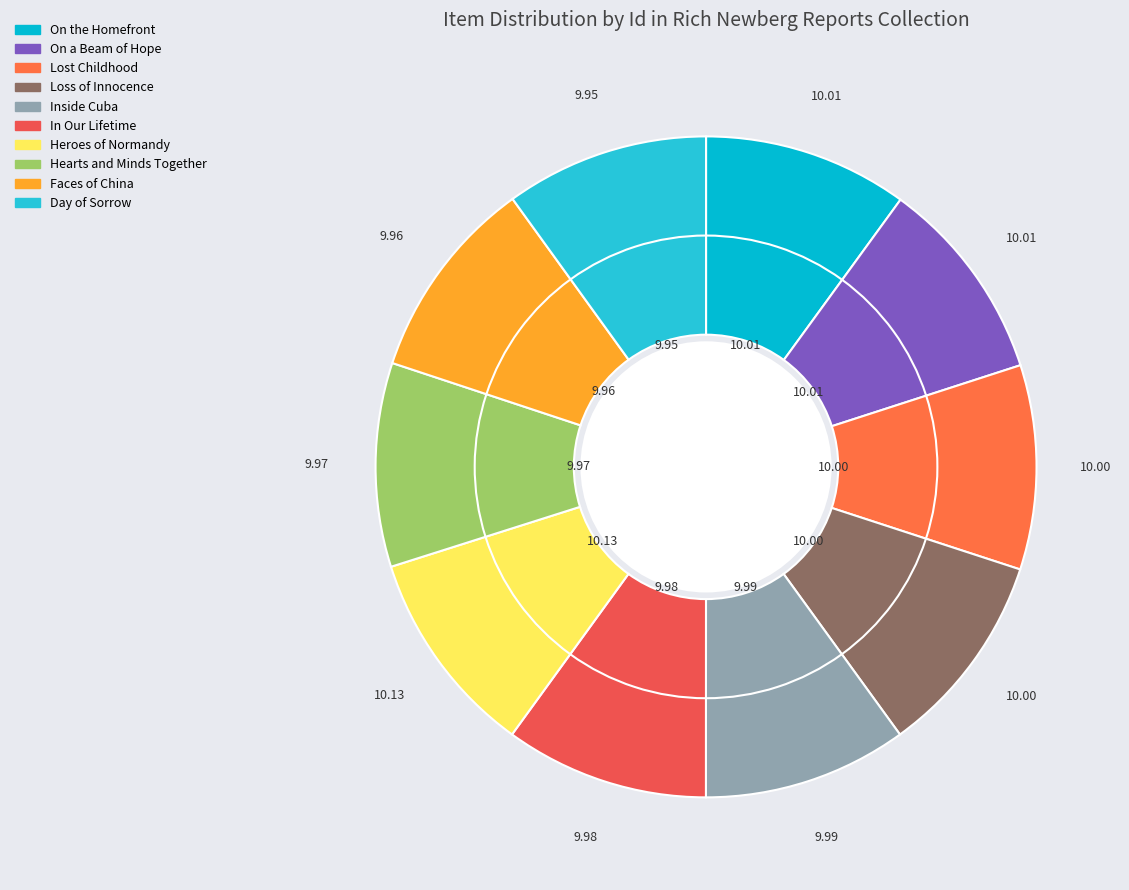

Is it true that Hearts and Minds Together is 10% of the pie?

True